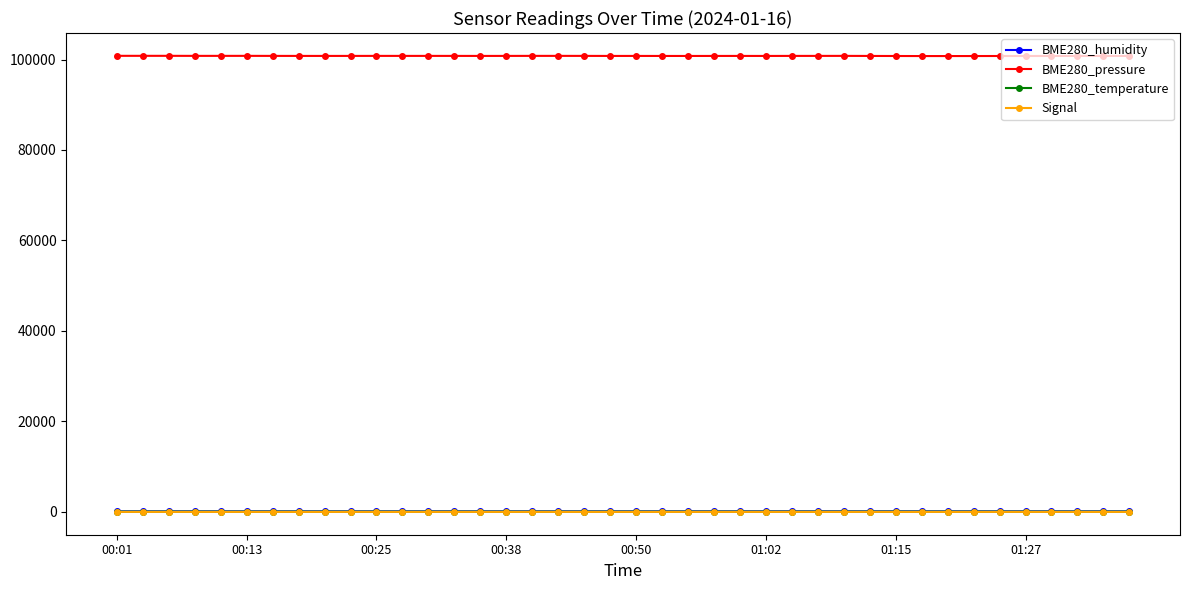

Does the chart display data point markers on the line(s)?

Yes